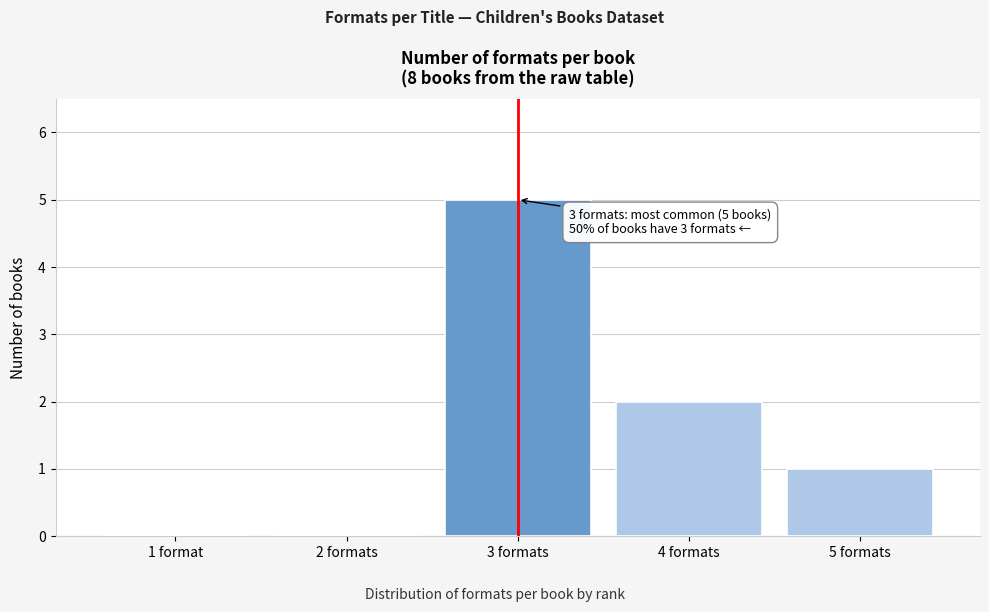

Reading left to right, extract all data points from this chart.

1 format=0	2 formats=0	3 formats=5	4 formats=2	5 formats=1